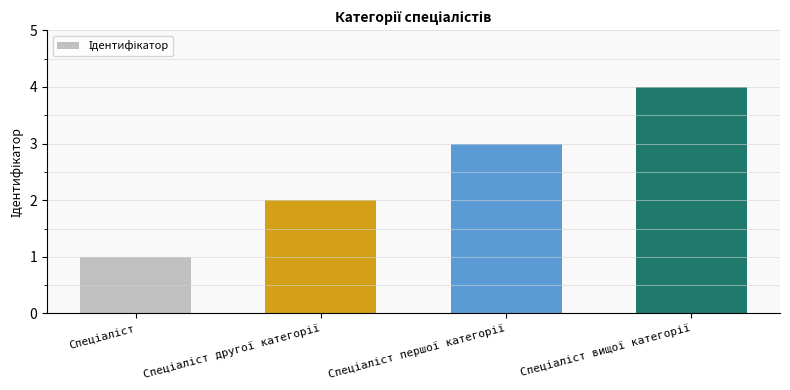

How many bars are there in total?

4